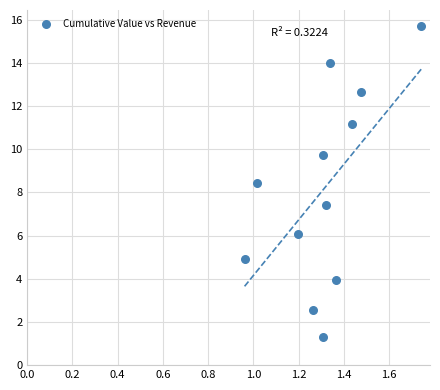

What is the range of X values (max minus min)?

0.8